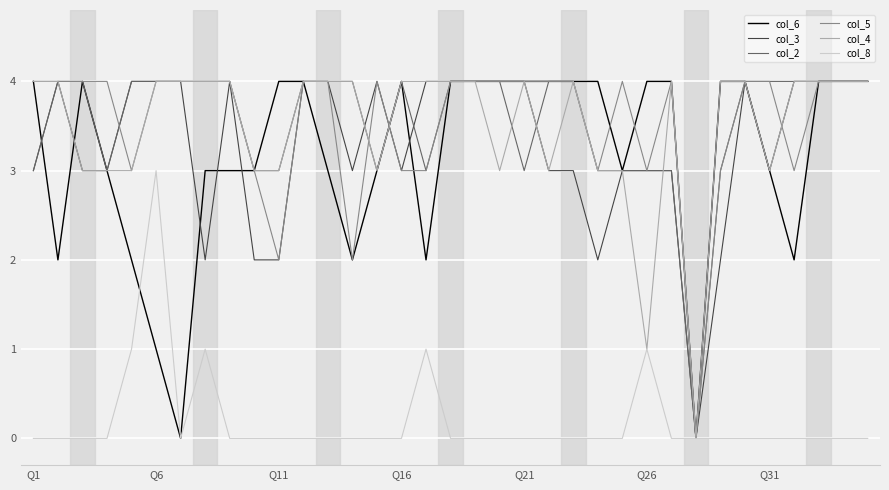

True or false: col_6 has a value of 4 at Q26.

True